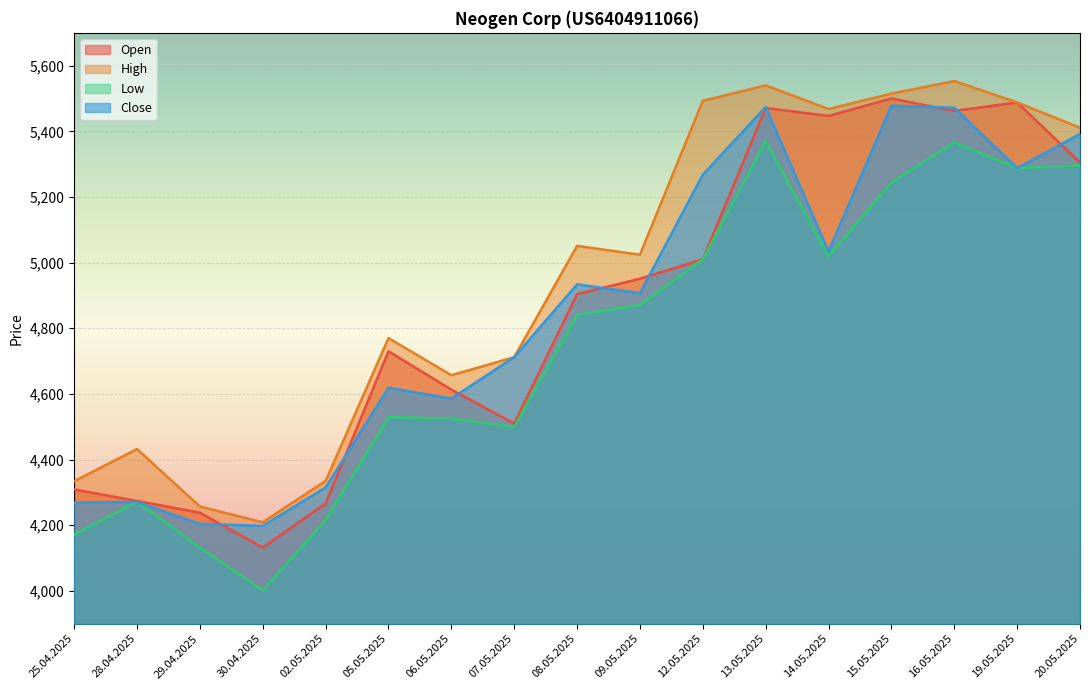

True or false: Low and High intersect in this chart.

False